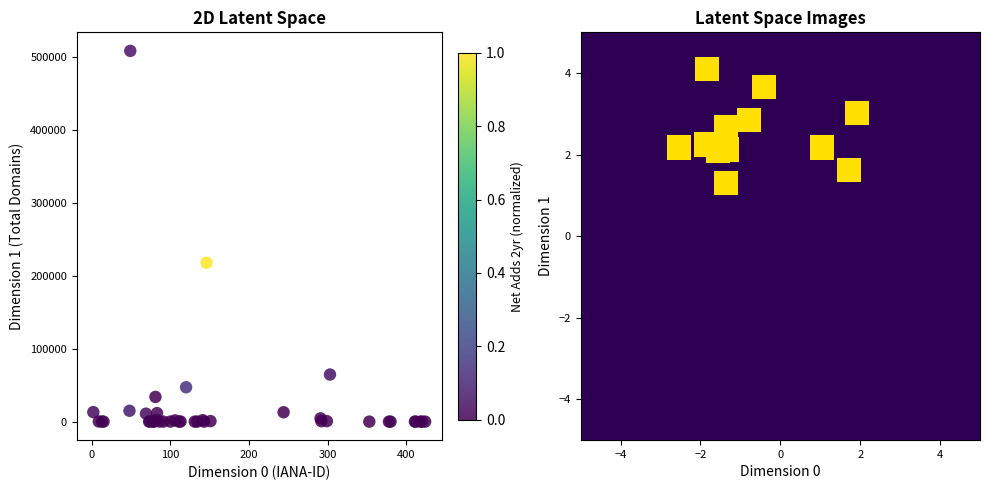

What Y value in the scatter plot is closest to 254069?

217746